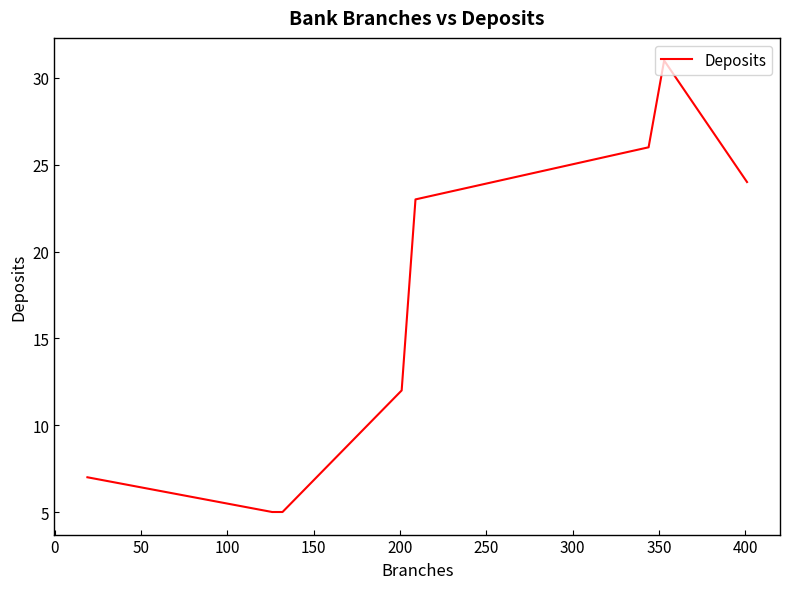

What is the sum of all values?

133